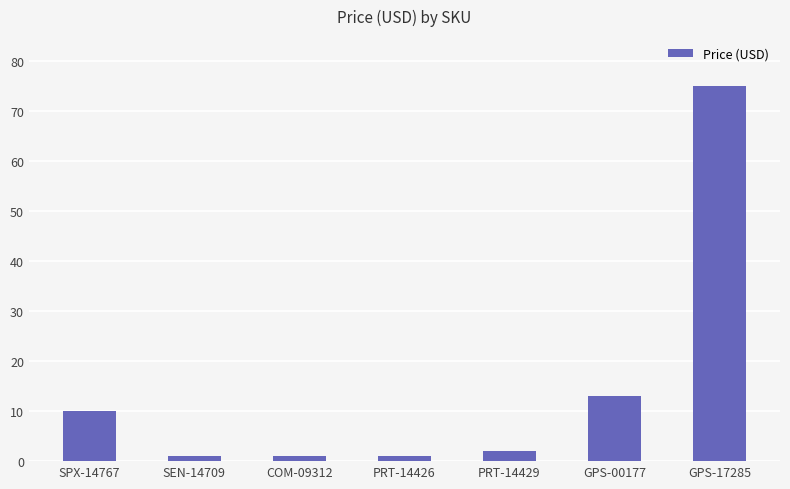

The value at GPS-17285 is 75.0. True or false?

True